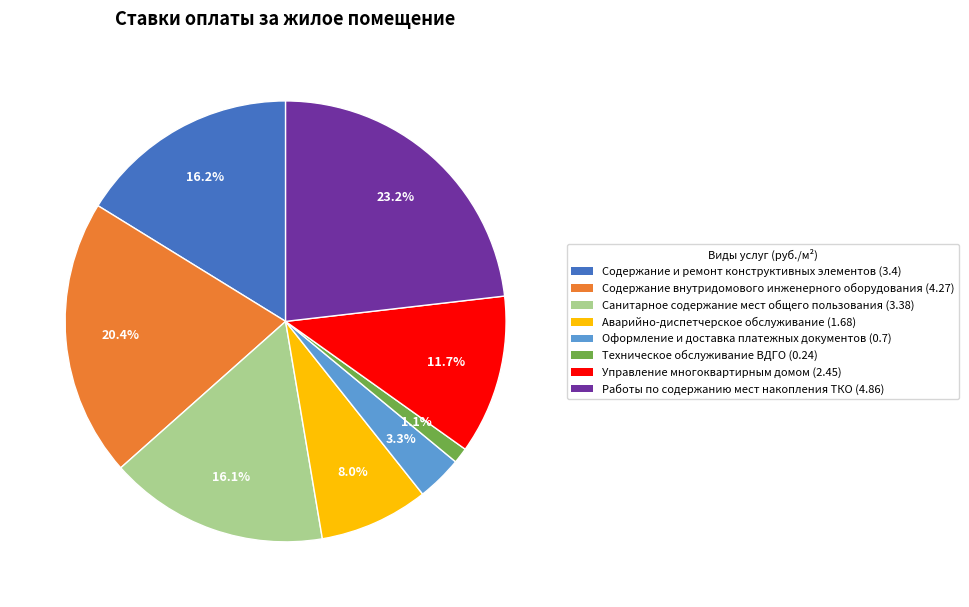

Which slice is the smallest?

Техническое обслуживание ВДГО